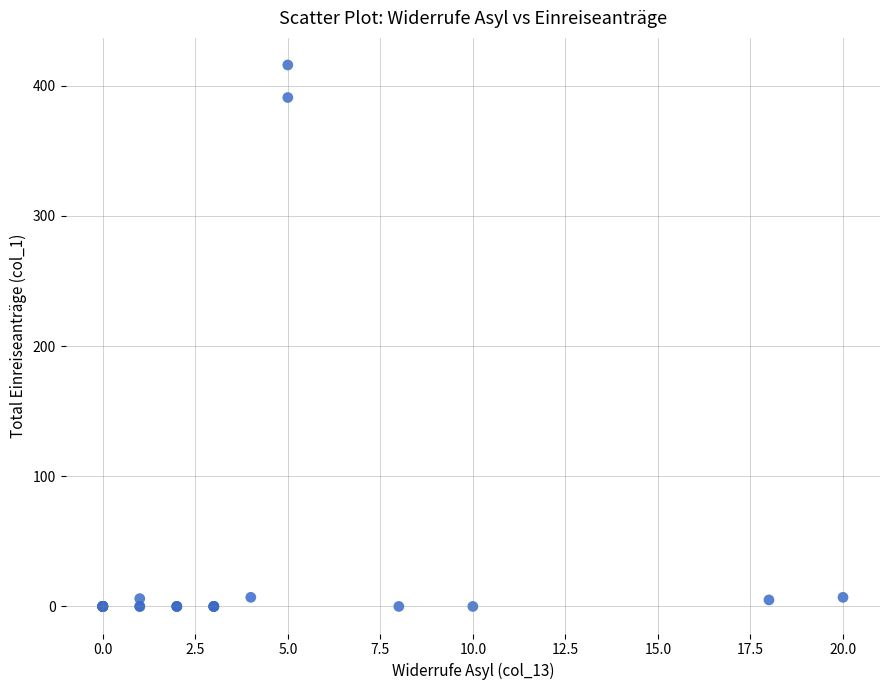

What Y value in the scatter plot is closest to 208?

391